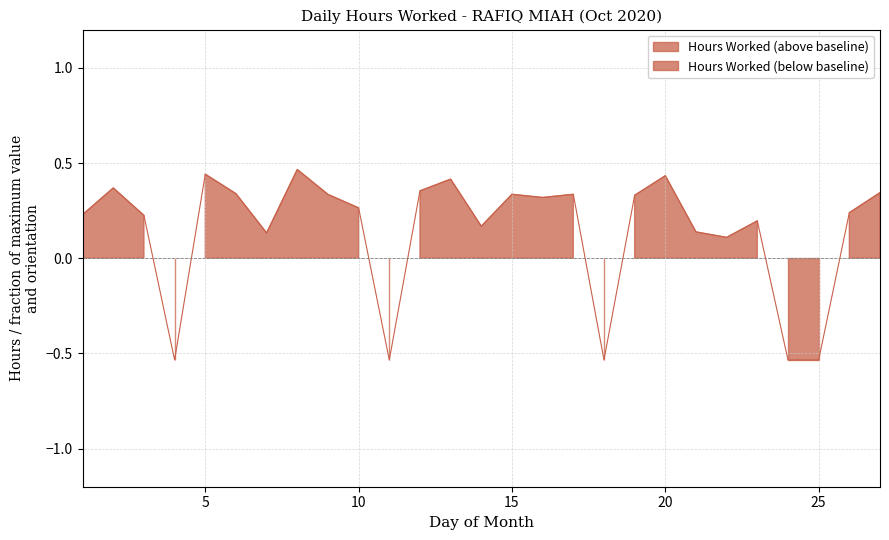

Reading right to left, transcribe all the data shown in this chart.

0.3	0.2	-0.5	-0.5	0.2	0.1	0.1	0.4	0.3	-0.5	0.3	0.3	0.3	0.2	0.4	0.4	-0.5	0.3	0.3	0.5	0.1	0.3	0.4	-0.5	0.2	0.4	0.2